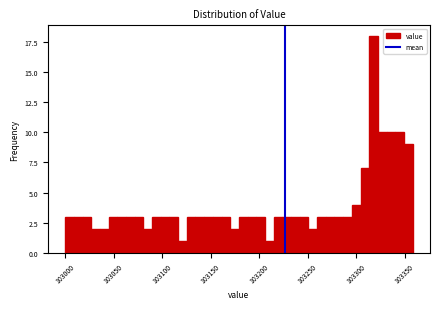

Read against the x-axis, roughly where is the centre of the tallest bar?

103320